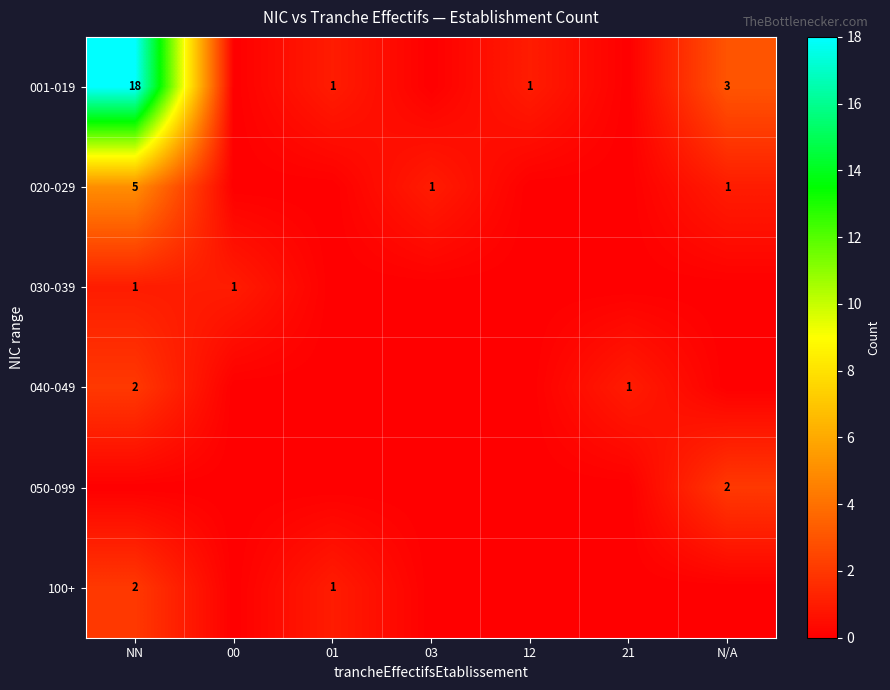

True or false: 030-039 has a value of 1 at 00.

True